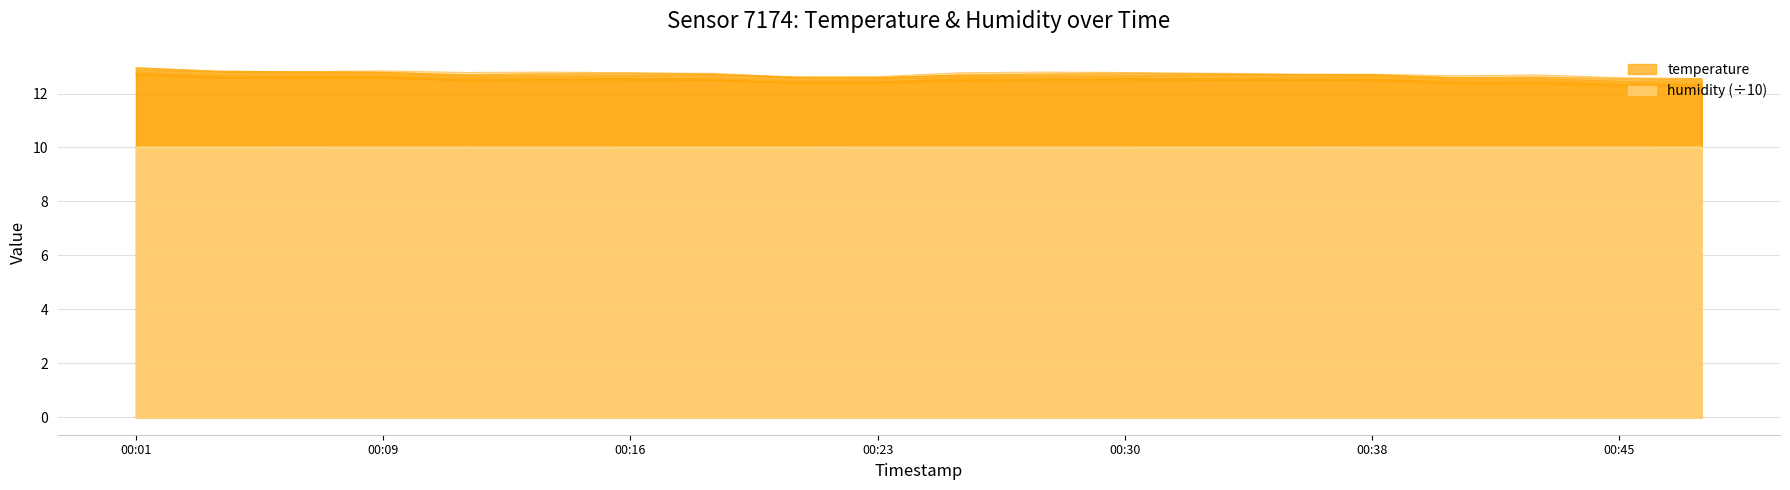

List the labels in order of value, largest first.

00:01, 00:04, 00:06, 00:09, 00:11, 00:13, 00:16, 00:18, 00:26, 00:28, 00:30, 00:33, 00:35, 00:38, 00:21, 00:23, 00:40, 00:43, 00:45, 00:48